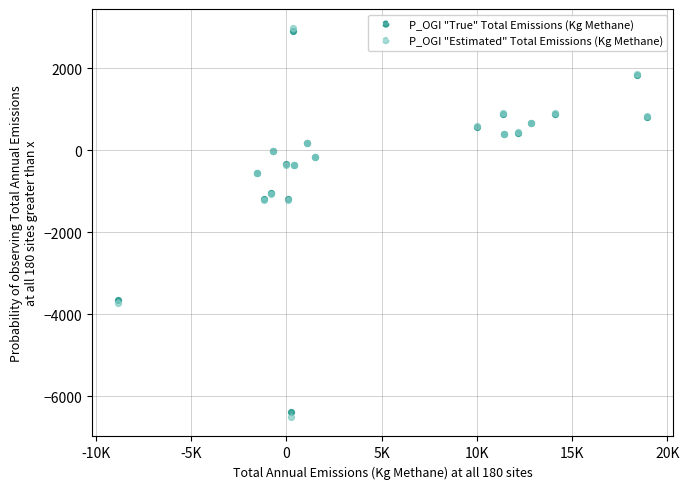

What are all the series names shown in the legend?

P_OGI "True" Total Emissions (Kg Methane), P_OGI "Estimated" Total Emissions (Kg Methane)